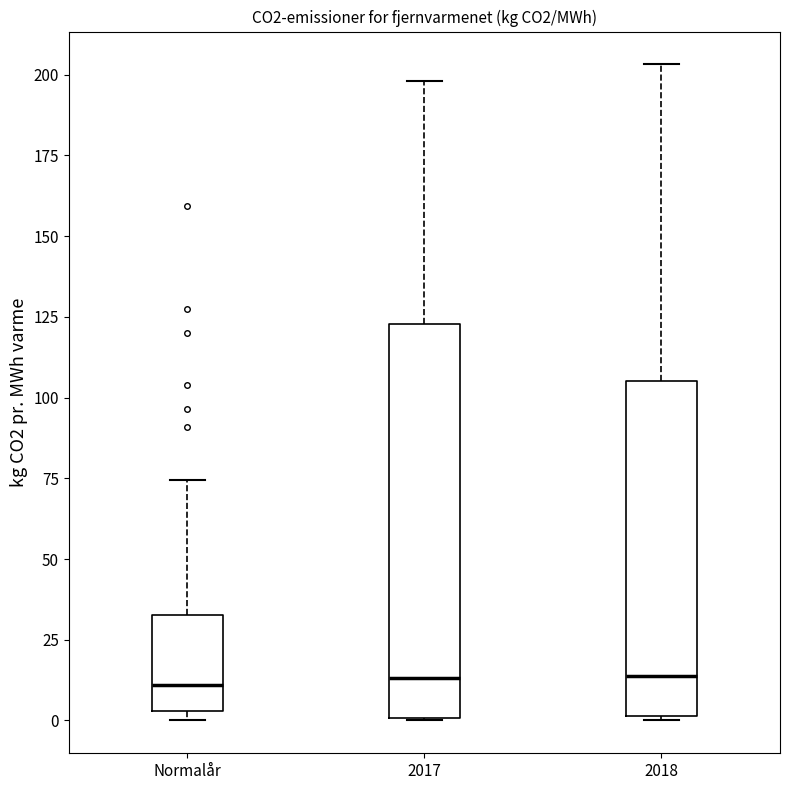

Comparing the boxes themselves (not the whiskers), which one is the tallest?

2017